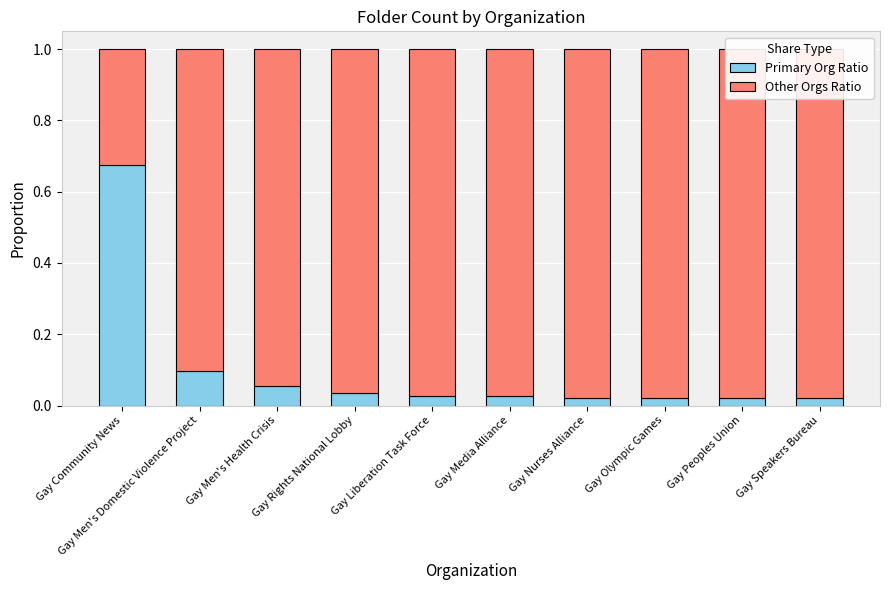

Count the number of categories in the chart.

10